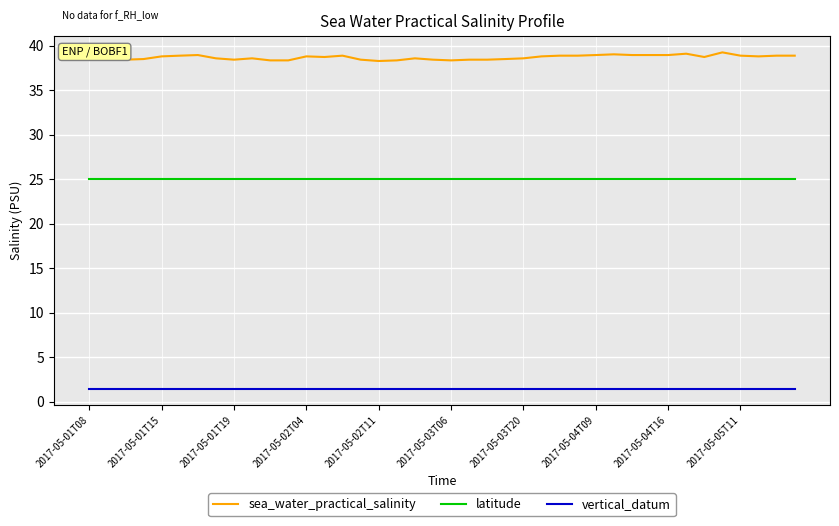

What is the minimum value for latitude?

25.0